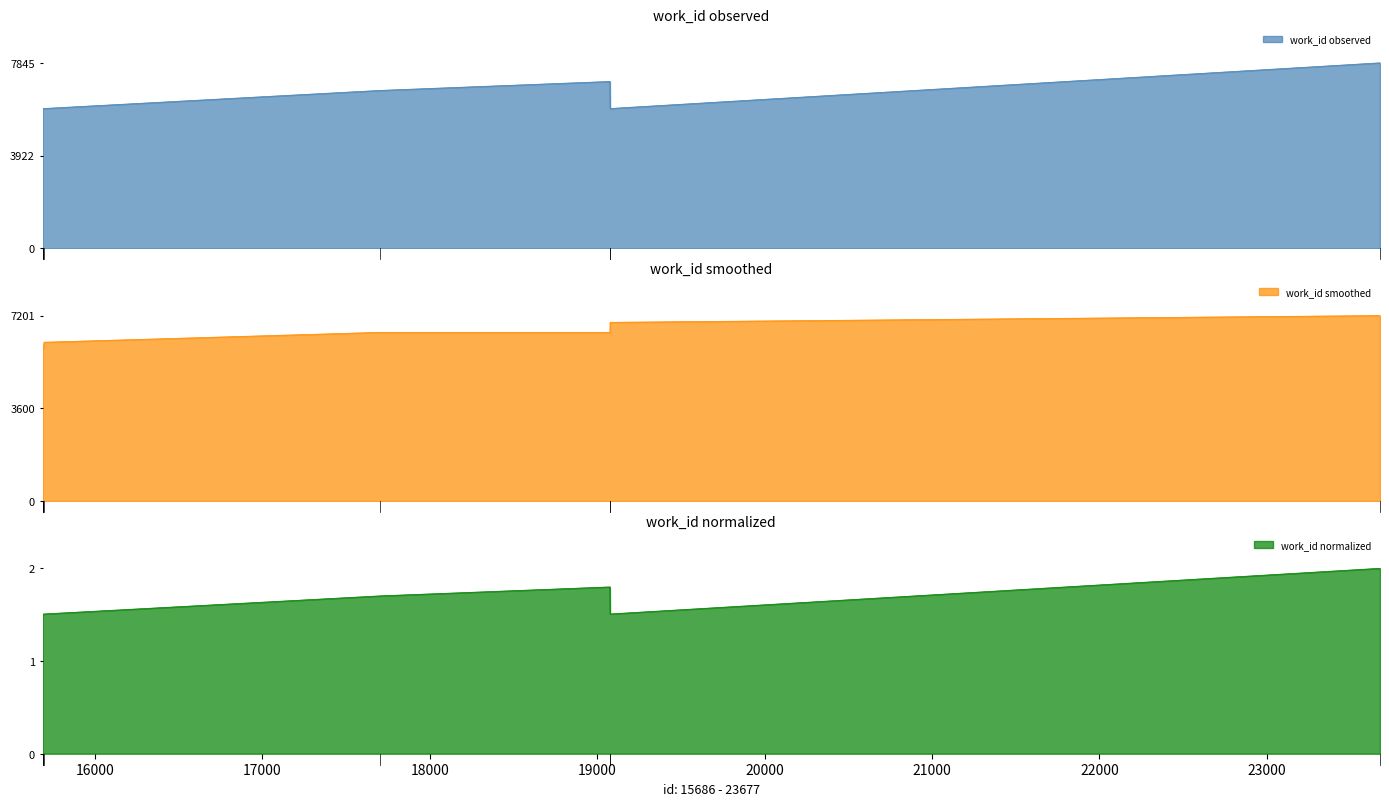

What is the maximum value for work_id smoothed line?

7201.0